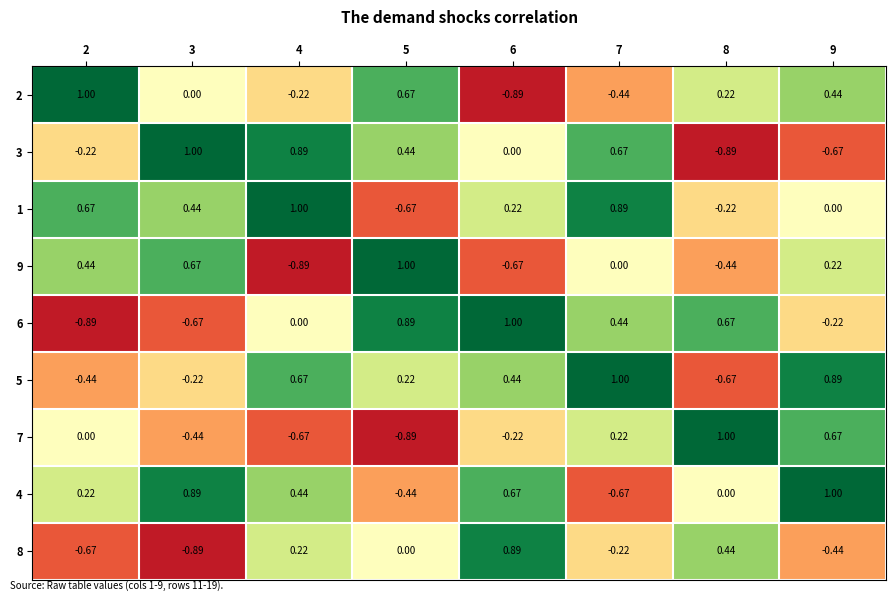

Is the value of 8 at 6 greater than the value of 9 at 2?

Yes